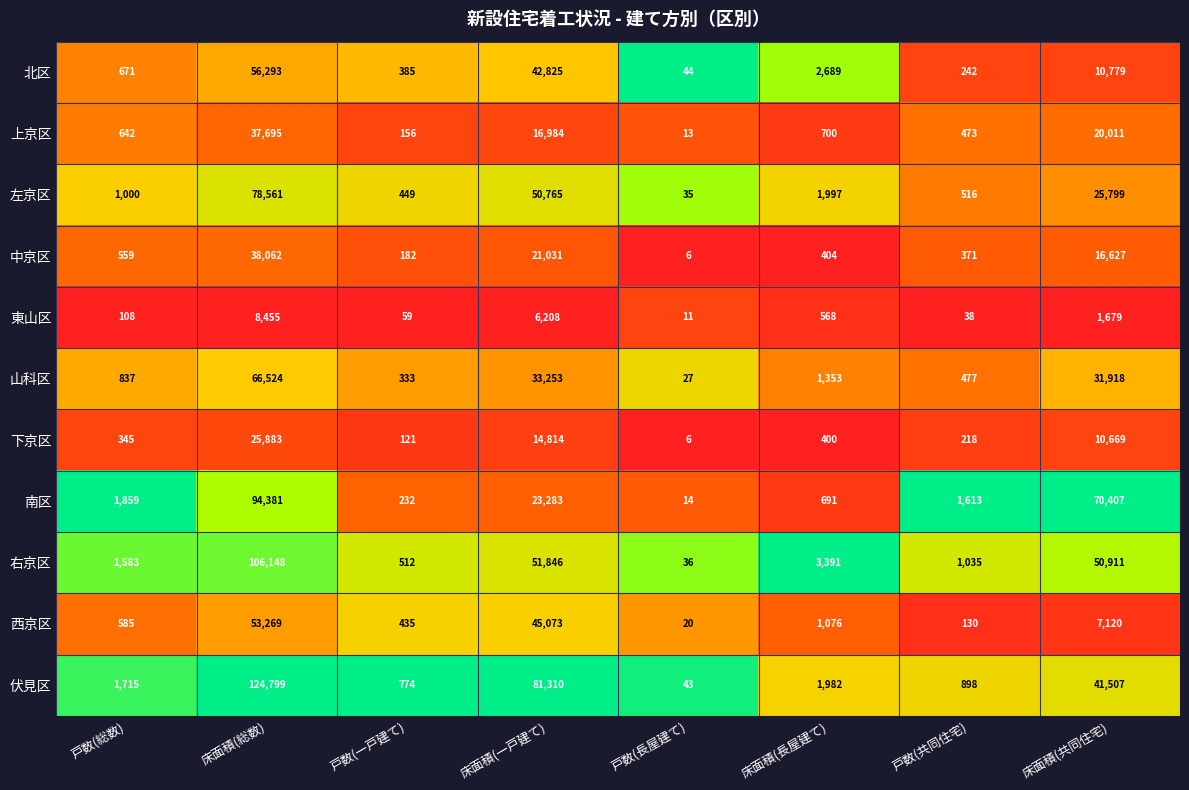

Between 戸数(長屋建て) and 床面積(共同住宅), which series saw the biggest shift?

南区